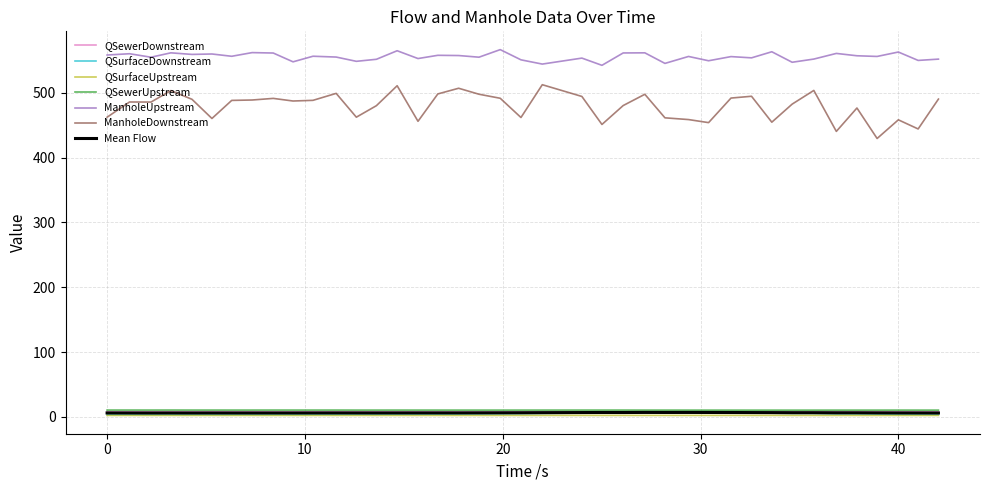

What is the highest value of the ManholeDownstream series?

512.3